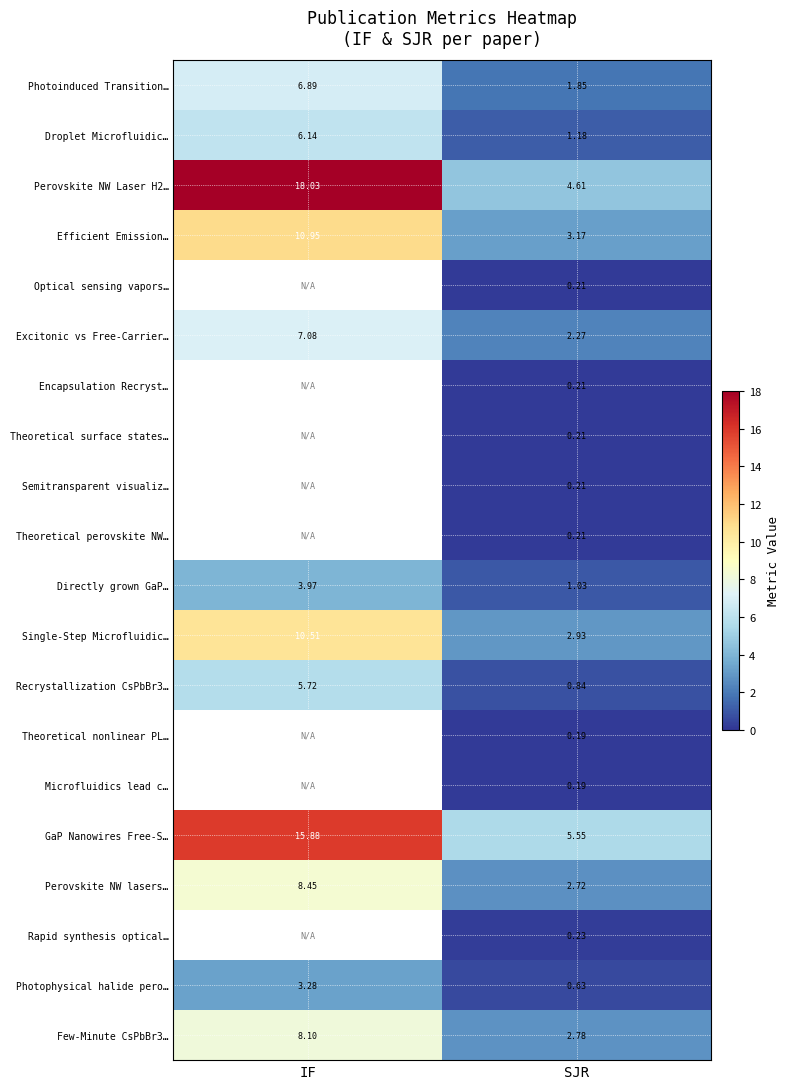

What is the difference between the highest and lowest values at SJR?

5.4